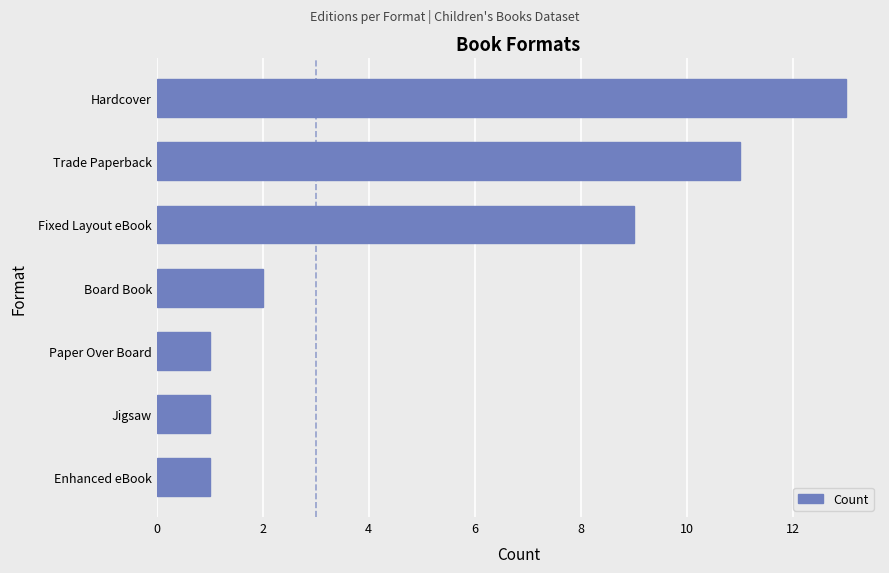

At which category does the chart reach its peak across all series?

Hardcover